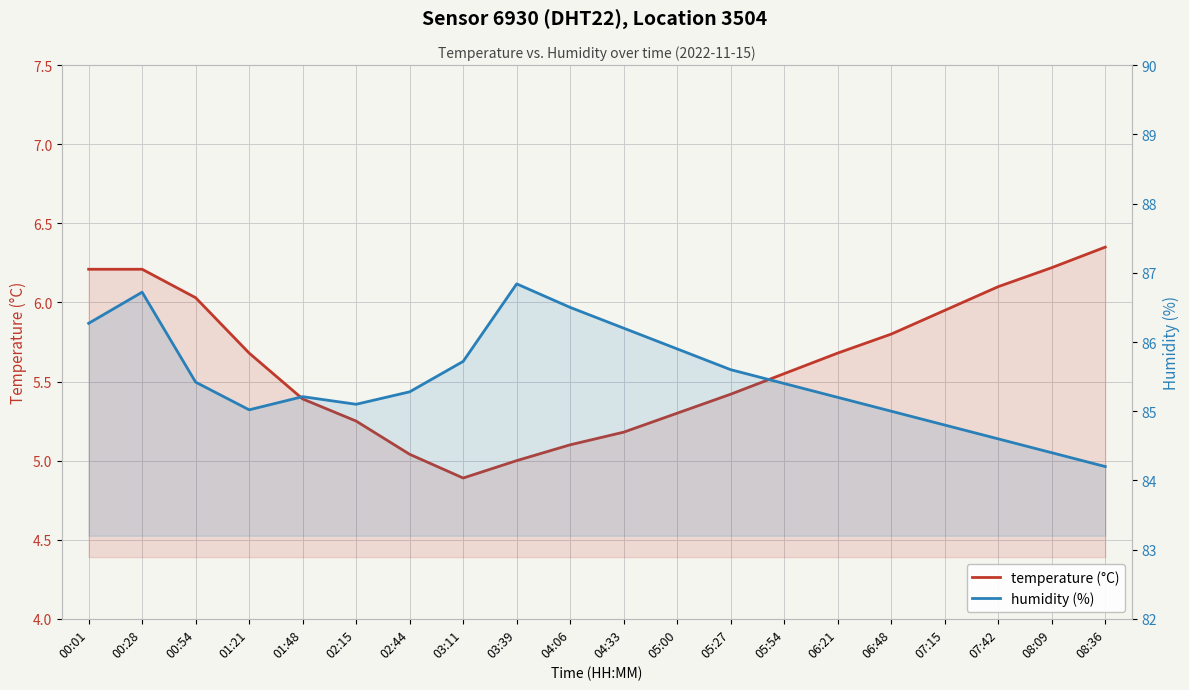

Count the number of categories in the chart.

20